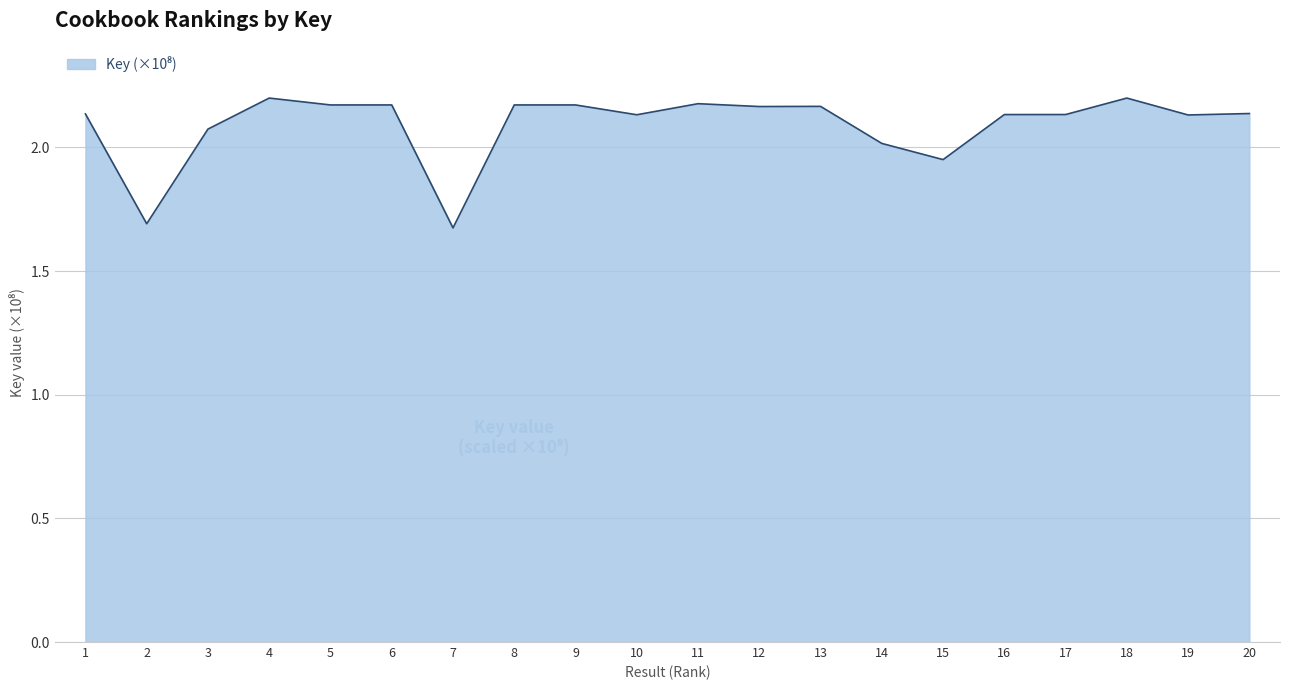

Approximately how many times larger is the value at 9 compared to 12?

1.0